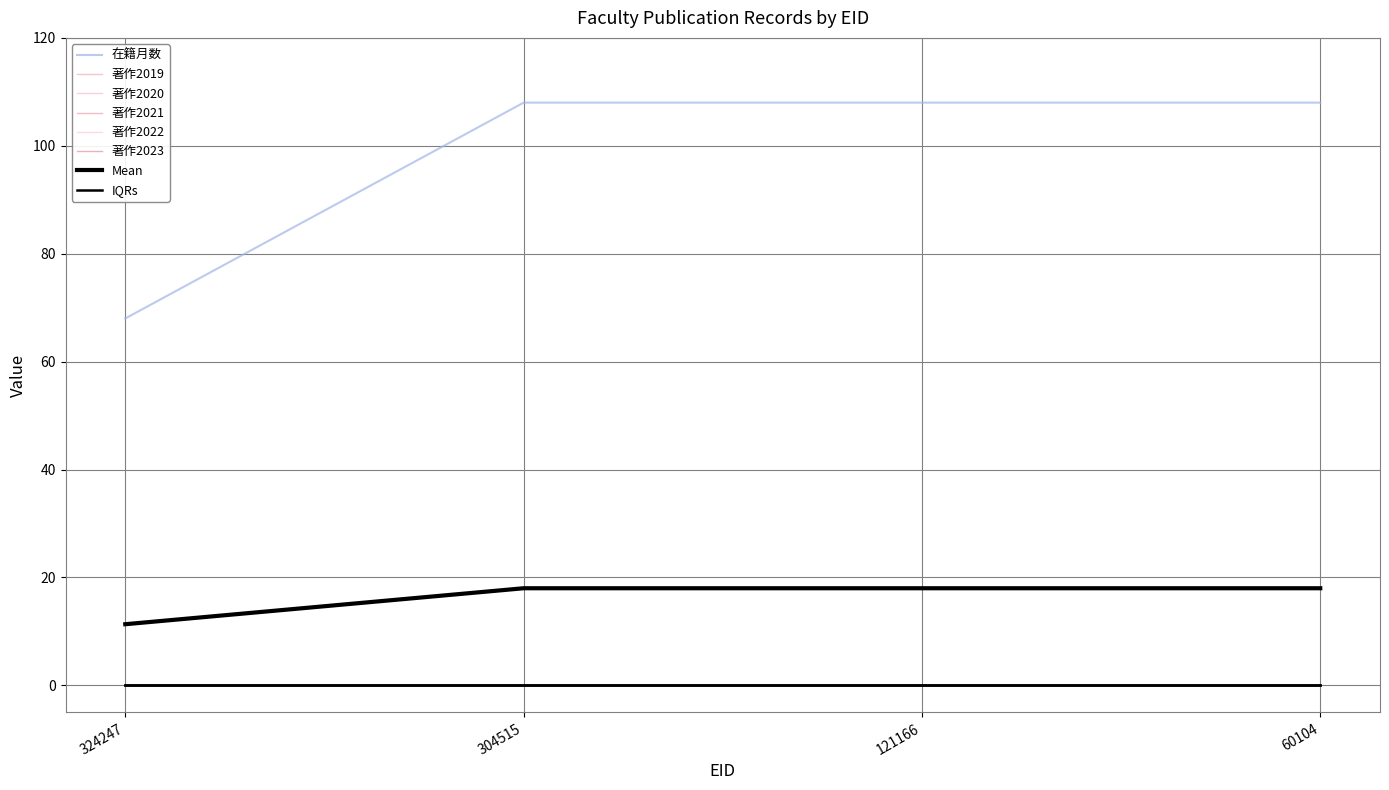

Does the chart display data point markers on the line(s)?

No